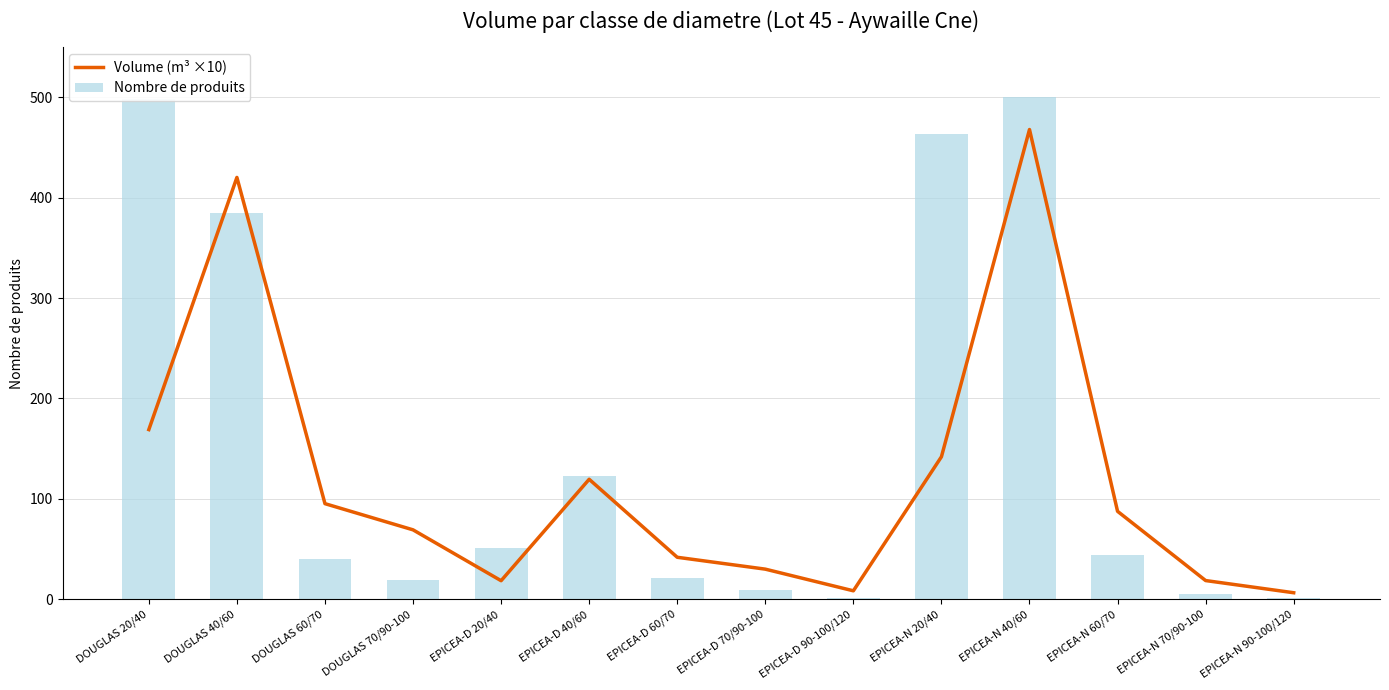

Which series has the largest total across all categories?

Nombre de produits